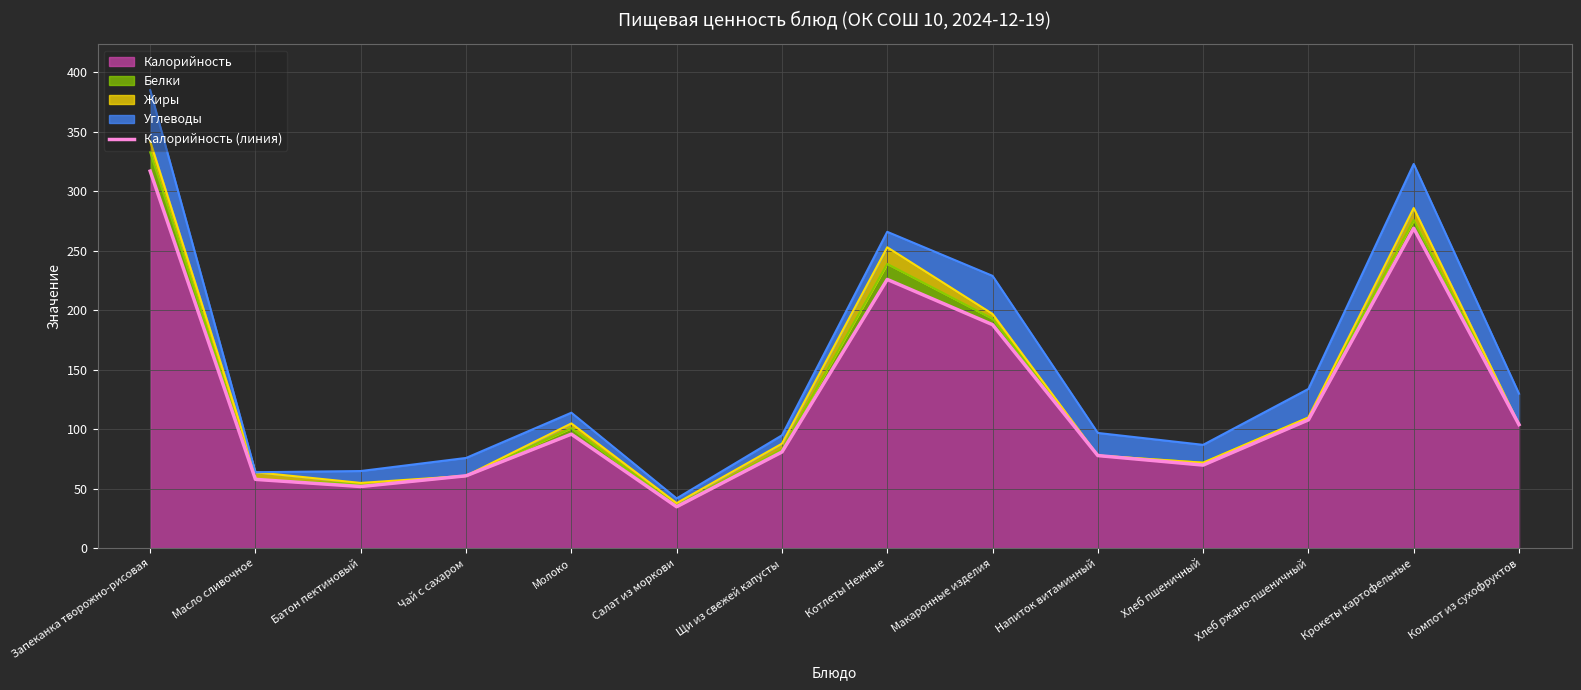

The chart shows a value of 438 at Запеканка творожно-рисовая. True or false?

False